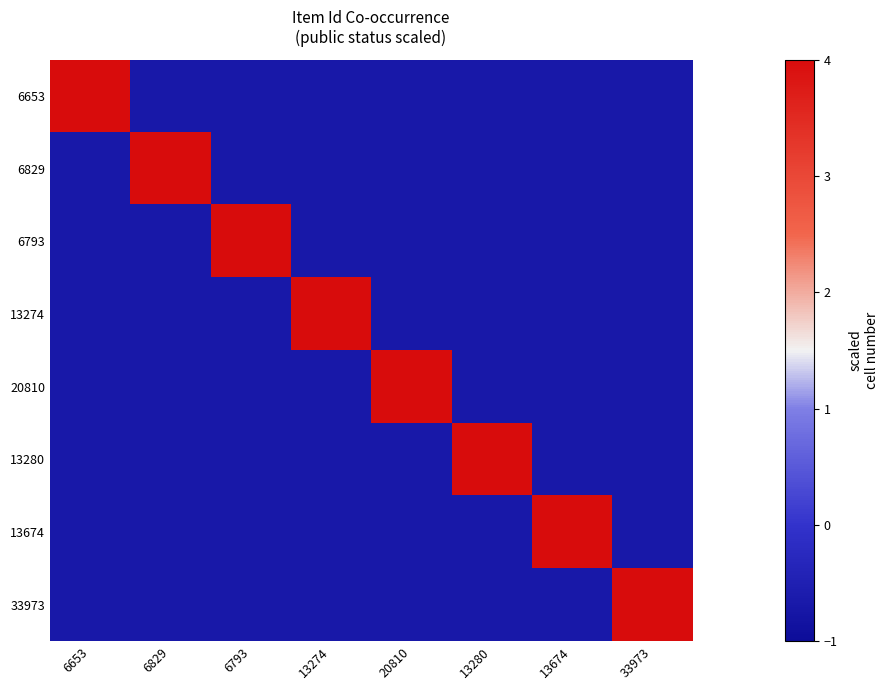

Reading left to right, list all the values displayed in this chart.

6653: 6653=4.0	6829=-0.7	6793=-0.7	13274=-0.7	20810=-0.7	13280=-0.7	13674=-0.7	33973=-0.7
6829: 6653=-0.7	6829=4.0	6793=-0.7	13274=-0.7	20810=-0.7	13280=-0.7	13674=-0.7	33973=-0.7
6793: 6653=-0.7	6829=-0.7	6793=4.0	13274=-0.7	20810=-0.7	13280=-0.7	13674=-0.7	33973=-0.7
13274: 6653=-0.7	6829=-0.7	6793=-0.7	13274=4.0	20810=-0.7	13280=-0.7	13674=-0.7	33973=-0.7
20810: 6653=-0.7	6829=-0.7	6793=-0.7	13274=-0.7	20810=4.0	13280=-0.7	13674=-0.7	33973=-0.7
13280: 6653=-0.7	6829=-0.7	6793=-0.7	13274=-0.7	20810=-0.7	13280=4.0	13674=-0.7	33973=-0.7
13674: 6653=-0.7	6829=-0.7	6793=-0.7	13274=-0.7	20810=-0.7	13280=-0.7	13674=4.0	33973=-0.7
33973: 6653=-0.7	6829=-0.7	6793=-0.7	13274=-0.7	20810=-0.7	13280=-0.7	13674=-0.7	33973=4.0